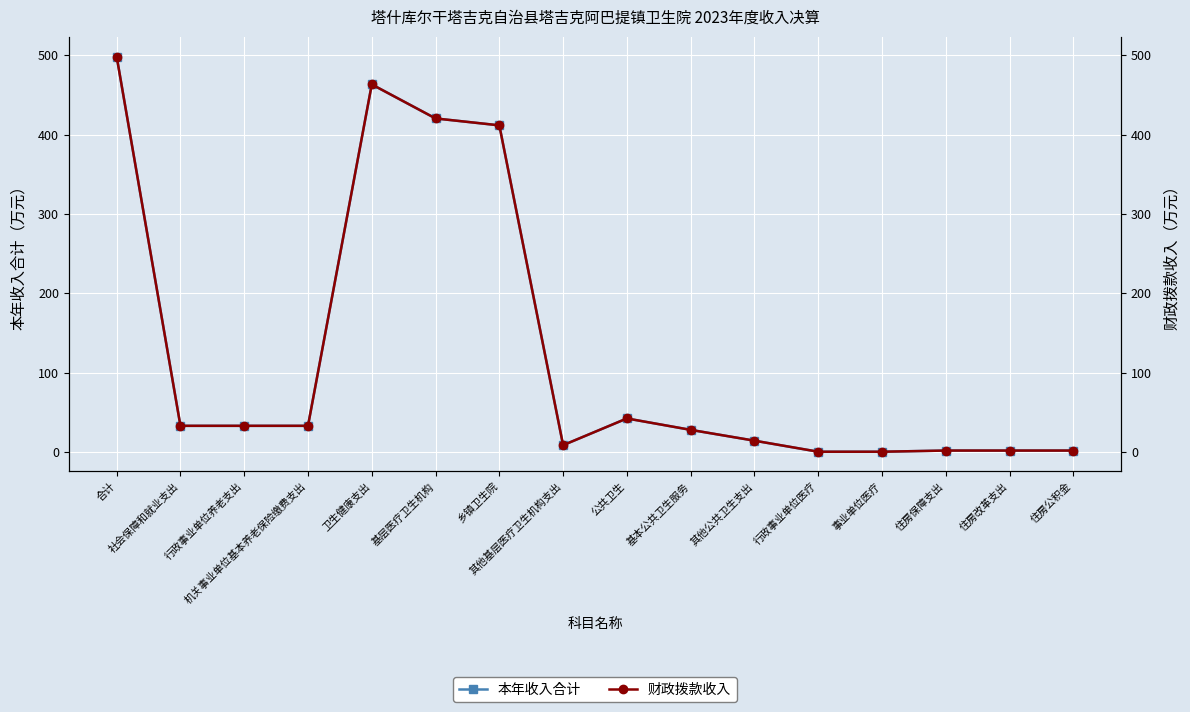

What is the label of the 8th point from the right?

公共卫生